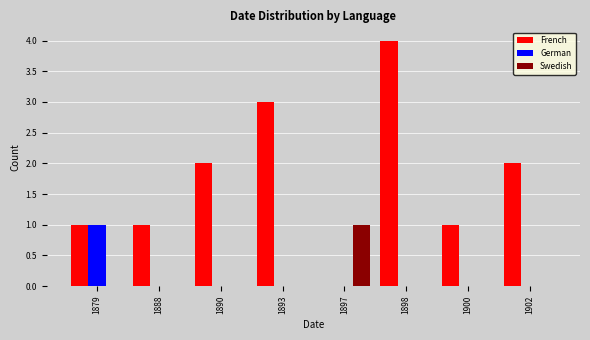

Reading right to left, transcribe all the data shown in this chart.

French: 1902=2	1900=1	1898=4	1897=0	1893=3	1890=2	1888=1	1879=1
German: 1902=0	1900=0	1898=0	1897=0	1893=0	1890=0	1888=0	1879=1
Swedish: 1902=0	1900=0	1898=0	1897=1	1893=0	1890=0	1888=0	1879=0